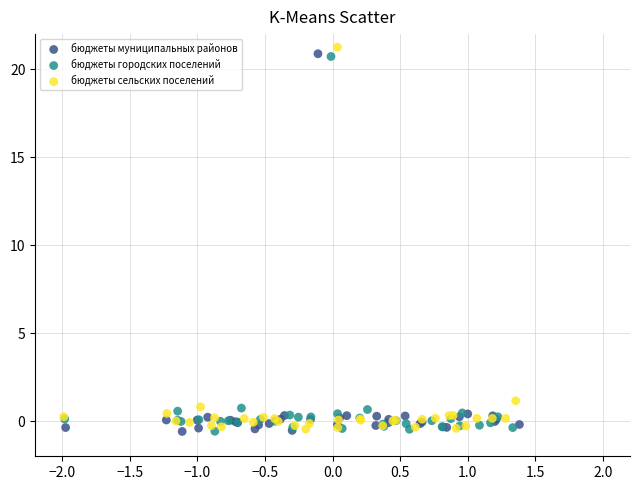

Which series has the widest spread of Y values?

бюджеты сельских поселений